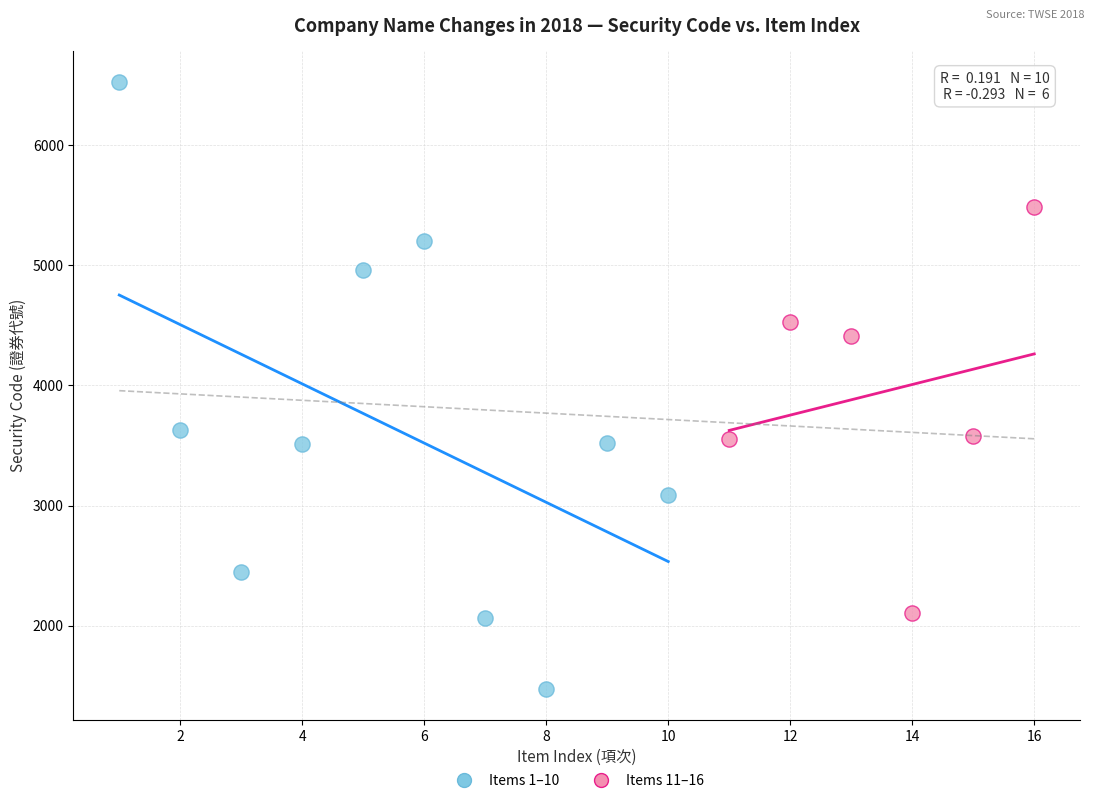

Which series contains the highest Y value?

Items 1–10